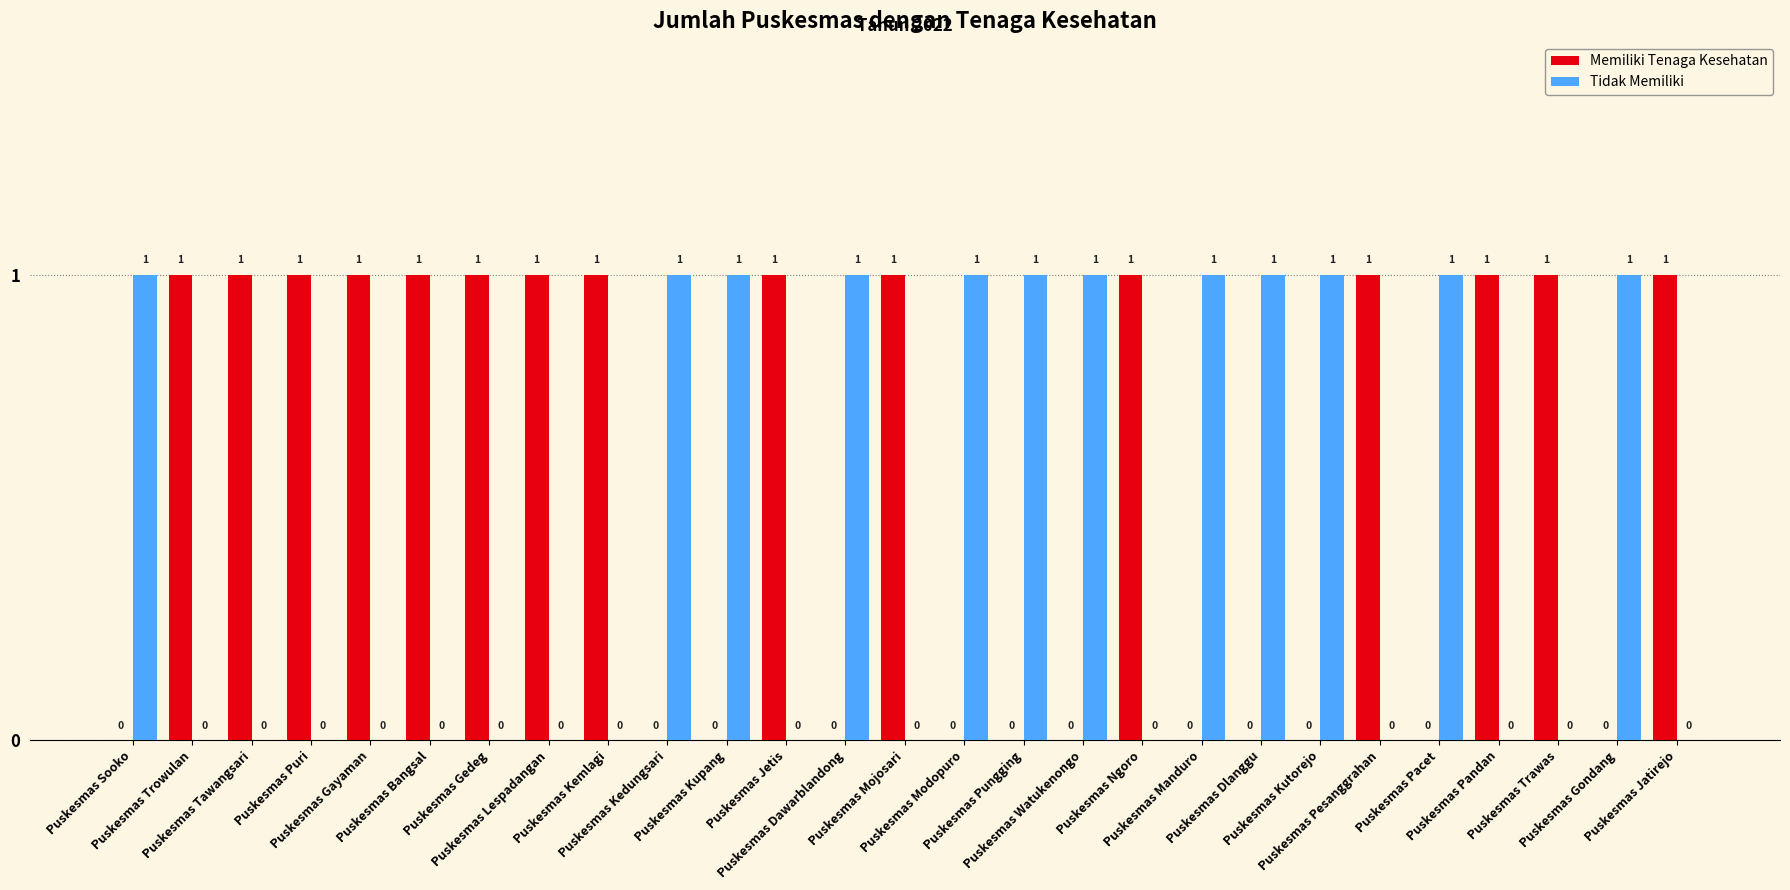

Which series has the largest total across all categories?

Memiliki Tenaga Kesehatan